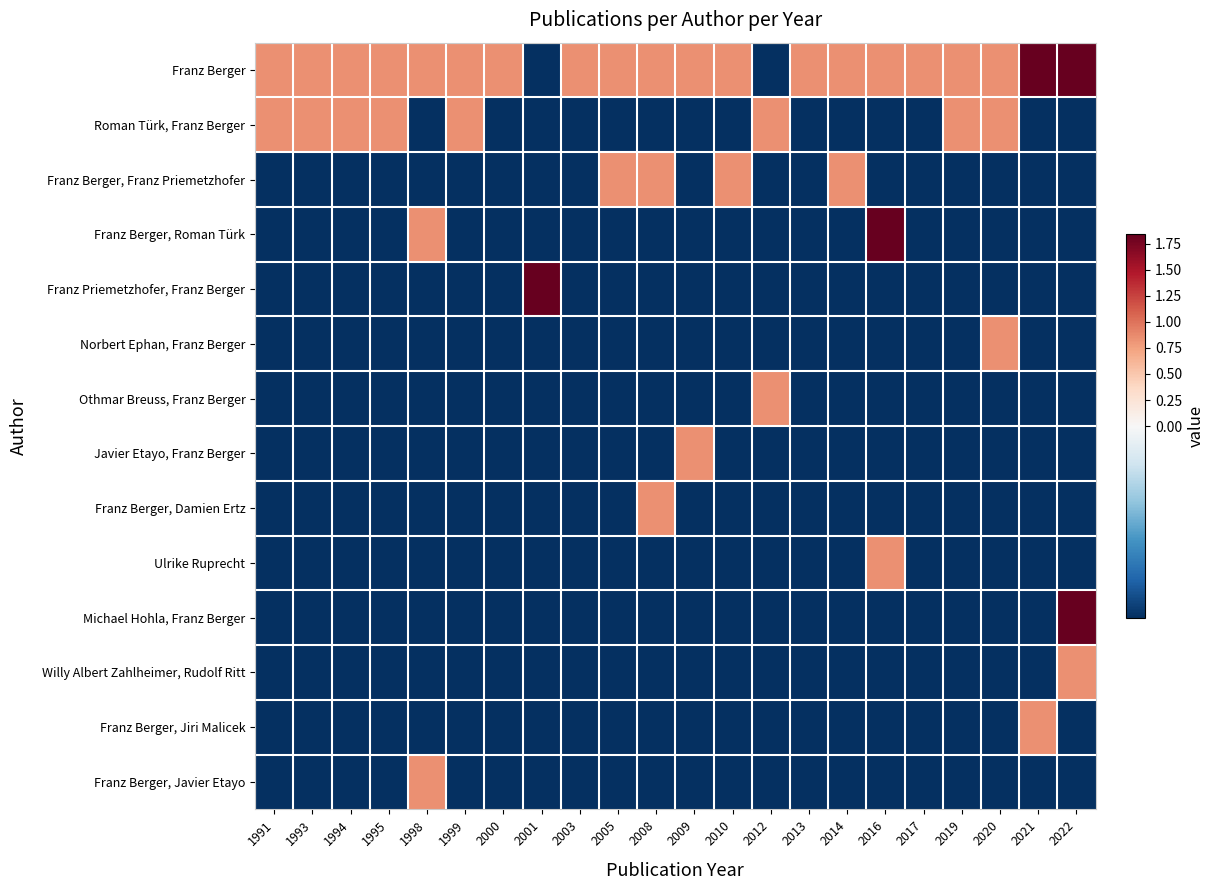

Reading left to right, list all the values displayed in this chart.

Franz Berger: 1991=0.8	1993=0.8	1994=0.8	1995=0.8	1998=0.8	1999=0.8	2000=0.8	2001=-0.2	2003=0.8	2005=0.8	2008=0.8	2009=0.8	2010=0.8	2012=-0.2	2013=0.8	2014=0.8	2016=0.8	2017=0.8	2019=0.8	2020=0.8	2021=1.8	2022=1.8
Roman Türk, Franz Berger: 1991=0.8	1993=0.8	1994=0.8	1995=0.8	1998=-0.2	1999=0.8	2000=-0.2	2001=-0.2	2003=-0.2	2005=-0.2	2008=-0.2	2009=-0.2	2010=-0.2	2012=0.8	2013=-0.2	2014=-0.2	2016=-0.2	2017=-0.2	2019=0.8	2020=0.8	2021=-0.2	2022=-0.2
Franz Berger, Franz Priemetzhofer: 1991=-0.2	1993=-0.2	1994=-0.2	1995=-0.2	1998=-0.2	1999=-0.2	2000=-0.2	2001=-0.2	2003=-0.2	2005=0.8	2008=0.8	2009=-0.2	2010=0.8	2012=-0.2	2013=-0.2	2014=0.8	2016=-0.2	2017=-0.2	2019=-0.2	2020=-0.2	2021=-0.2	2022=-0.2
Franz Berger, Roman Türk: 1991=-0.2	1993=-0.2	1994=-0.2	1995=-0.2	1998=0.8	1999=-0.2	2000=-0.2	2001=-0.2	2003=-0.2	2005=-0.2	2008=-0.2	2009=-0.2	2010=-0.2	2012=-0.2	2013=-0.2	2014=-0.2	2016=1.8	2017=-0.2	2019=-0.2	2020=-0.2	2021=-0.2	2022=-0.2
Franz Priemetzhofer, Franz Berger: 1991=-0.2	1993=-0.2	1994=-0.2	1995=-0.2	1998=-0.2	1999=-0.2	2000=-0.2	2001=1.8	2003=-0.2	2005=-0.2	2008=-0.2	2009=-0.2	2010=-0.2	2012=-0.2	2013=-0.2	2014=-0.2	2016=-0.2	2017=-0.2	2019=-0.2	2020=-0.2	2021=-0.2	2022=-0.2
Norbert Ephan, Franz Berger: 1991=-0.2	1993=-0.2	1994=-0.2	1995=-0.2	1998=-0.2	1999=-0.2	2000=-0.2	2001=-0.2	2003=-0.2	2005=-0.2	2008=-0.2	2009=-0.2	2010=-0.2	2012=-0.2	2013=-0.2	2014=-0.2	2016=-0.2	2017=-0.2	2019=-0.2	2020=0.8	2021=-0.2	2022=-0.2
Othmar Breuss, Franz Berger: 1991=-0.2	1993=-0.2	1994=-0.2	1995=-0.2	1998=-0.2	1999=-0.2	2000=-0.2	2001=-0.2	2003=-0.2	2005=-0.2	2008=-0.2	2009=-0.2	2010=-0.2	2012=0.8	2013=-0.2	2014=-0.2	2016=-0.2	2017=-0.2	2019=-0.2	2020=-0.2	2021=-0.2	2022=-0.2
Javier Etayo, Franz Berger: 1991=-0.2	1993=-0.2	1994=-0.2	1995=-0.2	1998=-0.2	1999=-0.2	2000=-0.2	2001=-0.2	2003=-0.2	2005=-0.2	2008=-0.2	2009=0.8	2010=-0.2	2012=-0.2	2013=-0.2	2014=-0.2	2016=-0.2	2017=-0.2	2019=-0.2	2020=-0.2	2021=-0.2	2022=-0.2
Franz Berger, Damien Ertz: 1991=-0.2	1993=-0.2	1994=-0.2	1995=-0.2	1998=-0.2	1999=-0.2	2000=-0.2	2001=-0.2	2003=-0.2	2005=-0.2	2008=0.8	2009=-0.2	2010=-0.2	2012=-0.2	2013=-0.2	2014=-0.2	2016=-0.2	2017=-0.2	2019=-0.2	2020=-0.2	2021=-0.2	2022=-0.2
Ulrike Ruprecht: 1991=-0.2	1993=-0.2	1994=-0.2	1995=-0.2	1998=-0.2	1999=-0.2	2000=-0.2	2001=-0.2	2003=-0.2	2005=-0.2	2008=-0.2	2009=-0.2	2010=-0.2	2012=-0.2	2013=-0.2	2014=-0.2	2016=0.8	2017=-0.2	2019=-0.2	2020=-0.2	2021=-0.2	2022=-0.2
Michael Hohla, Franz Berger: 1991=-0.2	1993=-0.2	1994=-0.2	1995=-0.2	1998=-0.2	1999=-0.2	2000=-0.2	2001=-0.2	2003=-0.2	2005=-0.2	2008=-0.2	2009=-0.2	2010=-0.2	2012=-0.2	2013=-0.2	2014=-0.2	2016=-0.2	2017=-0.2	2019=-0.2	2020=-0.2	2021=-0.2	2022=1.8
Willy Albert Zahlheimer, Rudolf Ritt: 1991=-0.2	1993=-0.2	1994=-0.2	1995=-0.2	1998=-0.2	1999=-0.2	2000=-0.2	2001=-0.2	2003=-0.2	2005=-0.2	2008=-0.2	2009=-0.2	2010=-0.2	2012=-0.2	2013=-0.2	2014=-0.2	2016=-0.2	2017=-0.2	2019=-0.2	2020=-0.2	2021=-0.2	2022=0.8
Franz Berger, Jiri Malicek: 1991=-0.2	1993=-0.2	1994=-0.2	1995=-0.2	1998=-0.2	1999=-0.2	2000=-0.2	2001=-0.2	2003=-0.2	2005=-0.2	2008=-0.2	2009=-0.2	2010=-0.2	2012=-0.2	2013=-0.2	2014=-0.2	2016=-0.2	2017=-0.2	2019=-0.2	2020=-0.2	2021=0.8	2022=-0.2
Franz Berger, Javier Etayo: 1991=-0.2	1993=-0.2	1994=-0.2	1995=-0.2	1998=0.8	1999=-0.2	2000=-0.2	2001=-0.2	2003=-0.2	2005=-0.2	2008=-0.2	2009=-0.2	2010=-0.2	2012=-0.2	2013=-0.2	2014=-0.2	2016=-0.2	2017=-0.2	2019=-0.2	2020=-0.2	2021=-0.2	2022=-0.2